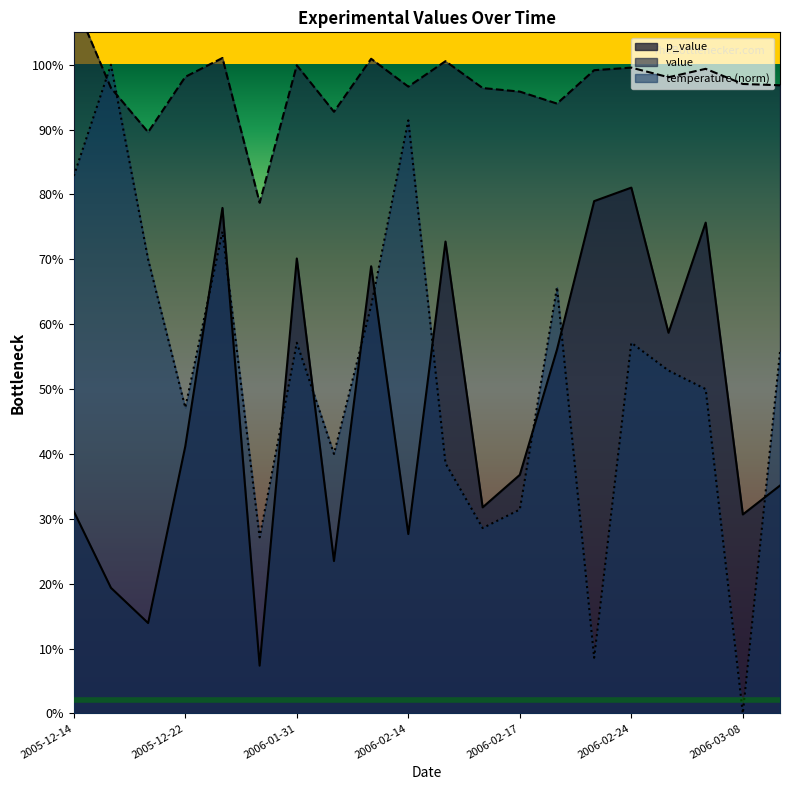

Which series has the widest spread of values?

temperature